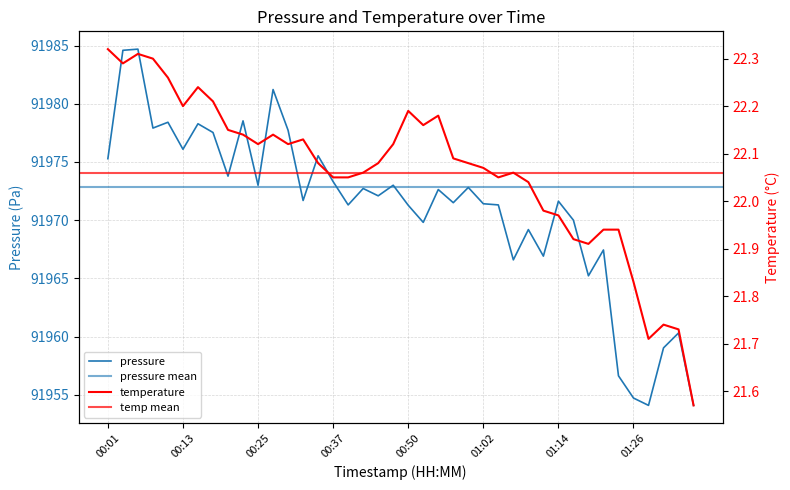

What position from the left is 01:19?

33